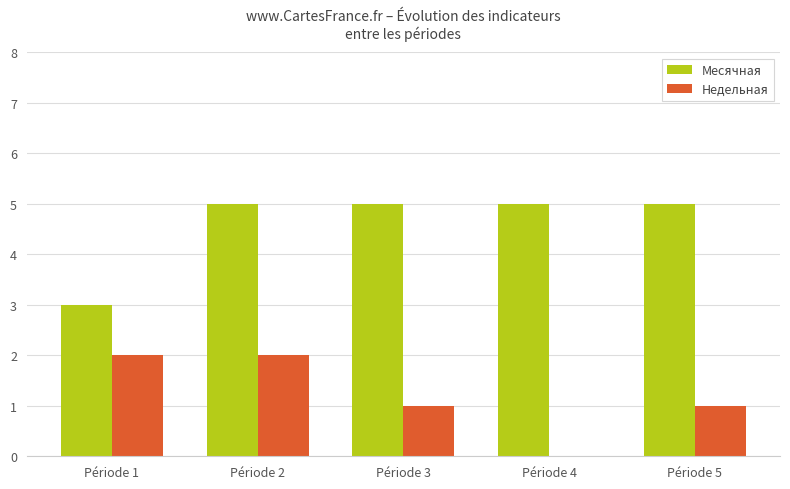

What is the sum of all Месячная values?

23